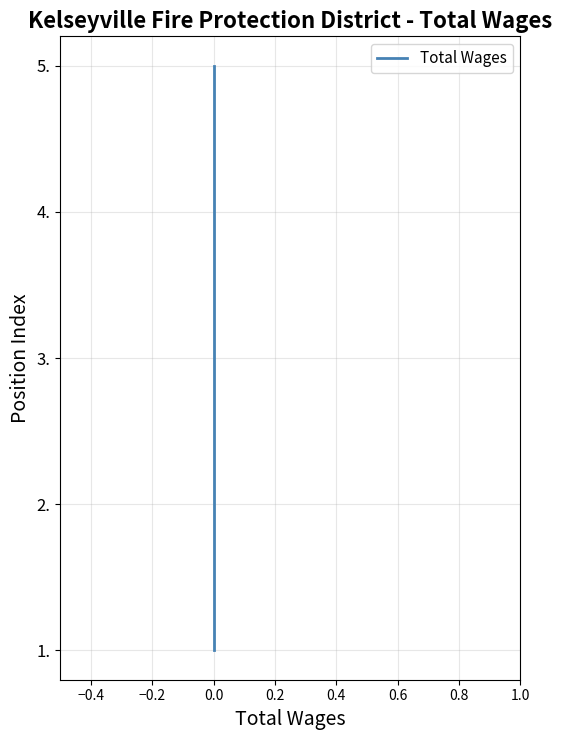

Is this an area chart (filled region under the line)?

No